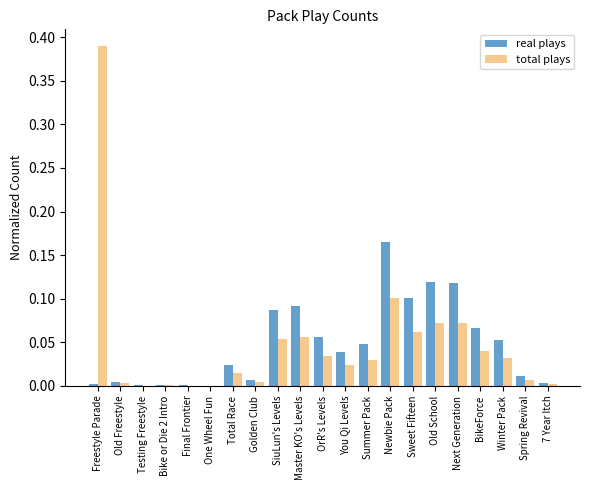

How many groups of bars are there?

21